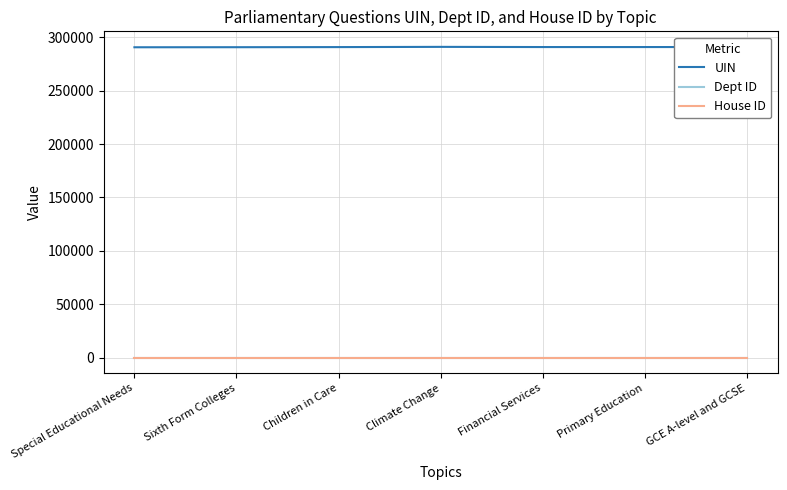

Which series has the largest range (max minus min)?

UIN